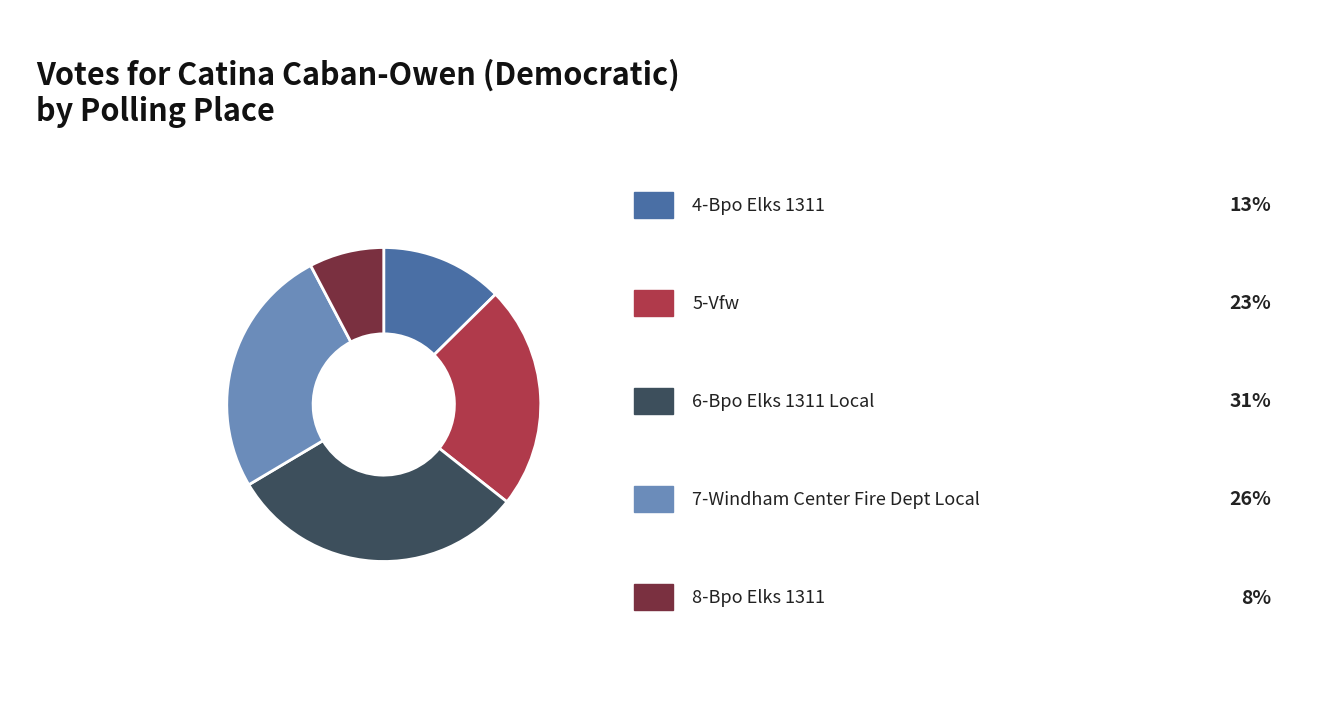

Is there a majority slice in this chart?

No